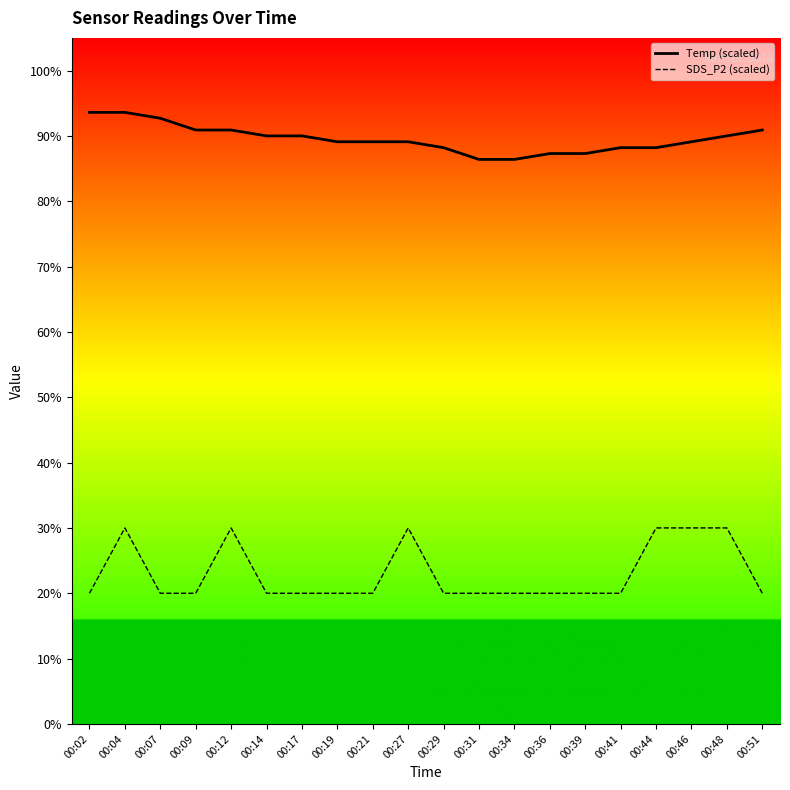

Reading left to right, list all the values displayed in this chart.

Temp (scaled): 00:02=93.6	00:04=93.6	00:07=92.7	00:09=90.9	00:12=90.9	00:14=90.0	00:17=90.0	00:19=89.1	00:21=89.1	00:27=89.1	00:29=88.2	00:31=86.4	00:34=86.4	00:36=87.3	00:39=87.3	00:41=88.2	00:44=88.2	00:46=89.1	00:48=90.0	00:51=90.9
SDS_P2 (scaled): 00:02=20.0	00:04=30.0	00:07=20.0	00:09=20.0	00:12=30.0	00:14=20.0	00:17=20.0	00:19=20.0	00:21=20.0	00:27=30.0	00:29=20.0	00:31=20.0	00:34=20.0	00:36=20.0	00:39=20.0	00:41=20.0	00:44=30.0	00:46=30.0	00:48=30.0	00:51=20.0